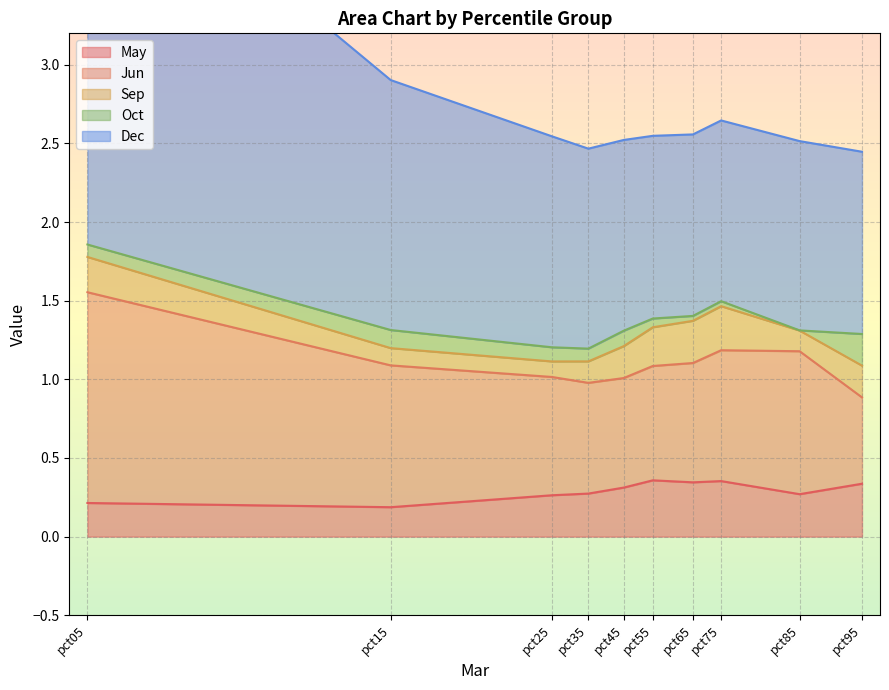

Where is Jun nearest to the value 0?

pct95